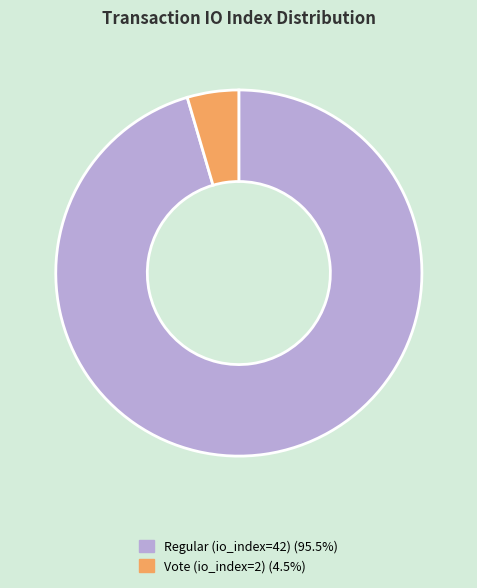

Which category has the biggest portion of the pie?

Regular (io_index=42)